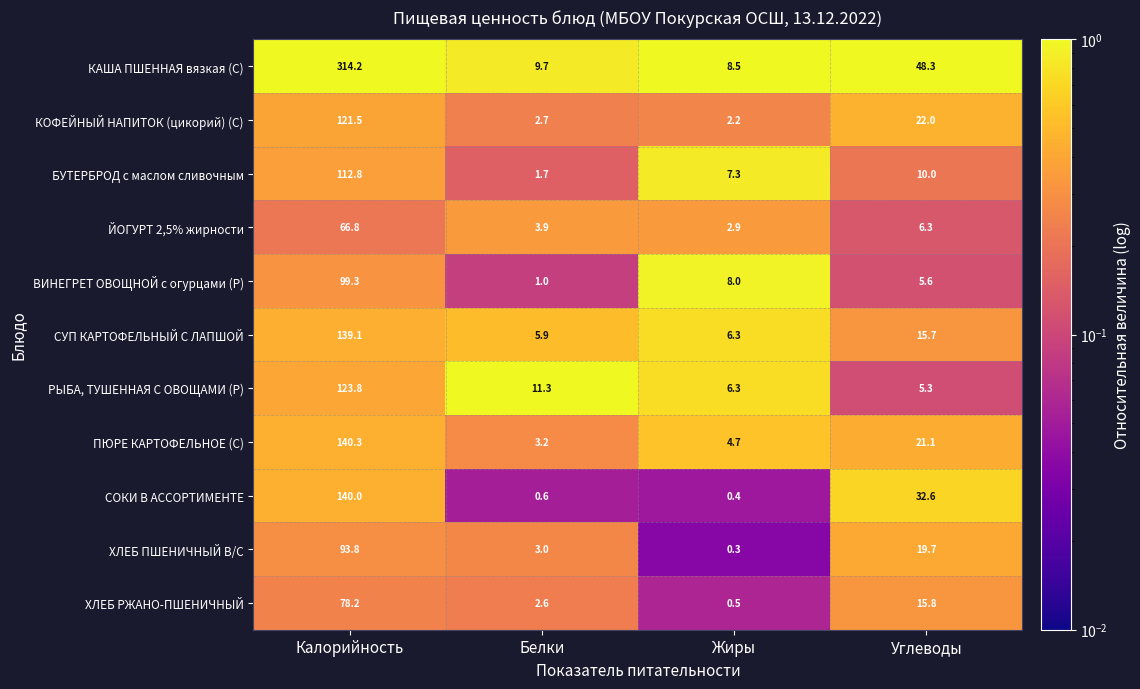

Where does the ХЛЕБ РЖАНО-ПШЕНИЧНЫЙ series first go above 15?

Калорийность